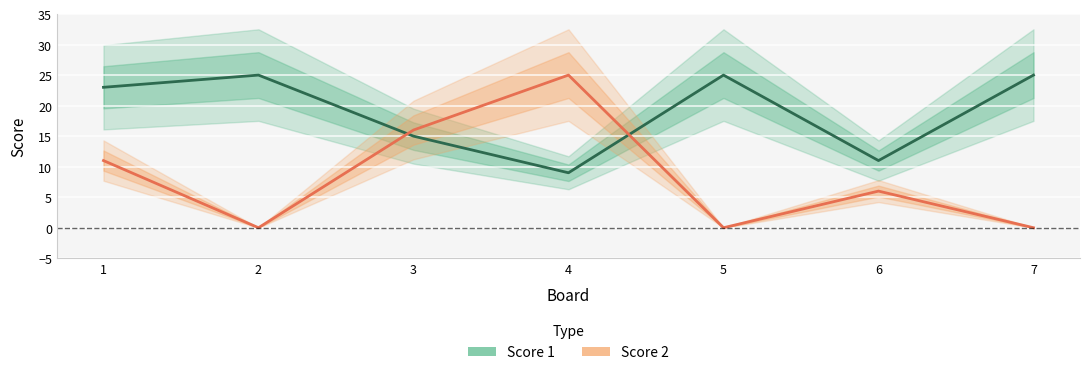

How many data points in Score 2 are above 6?

3